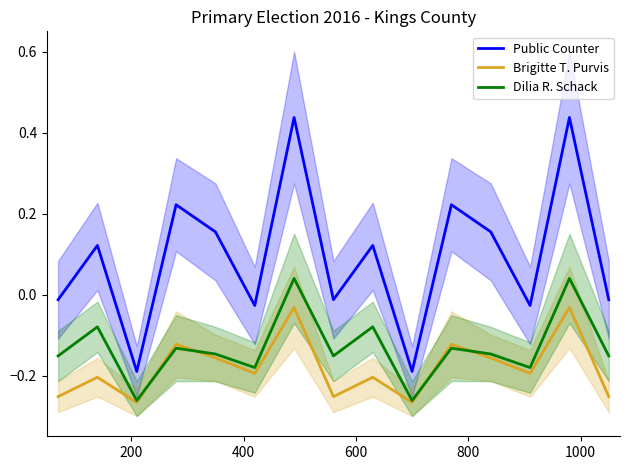

What is the difference between the maximum and second lowest values in the Dilia R. Schack series?

0.3